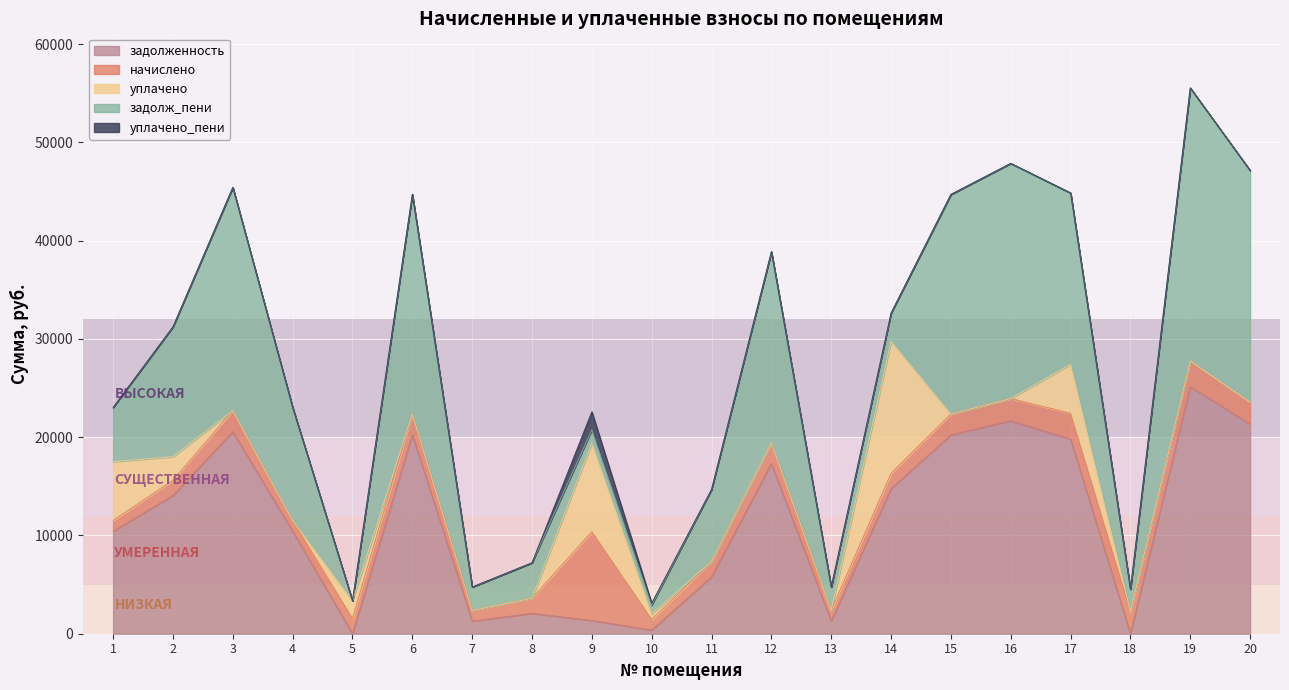

Which series changed the most between 18 and 19?

задолж_пени